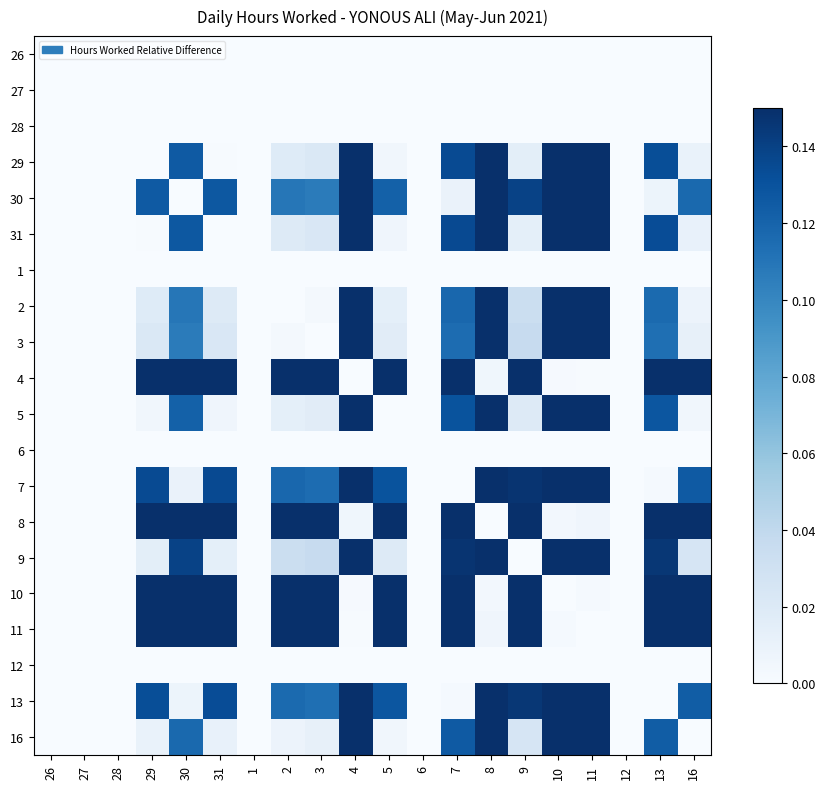

How many data points does each series have?

20